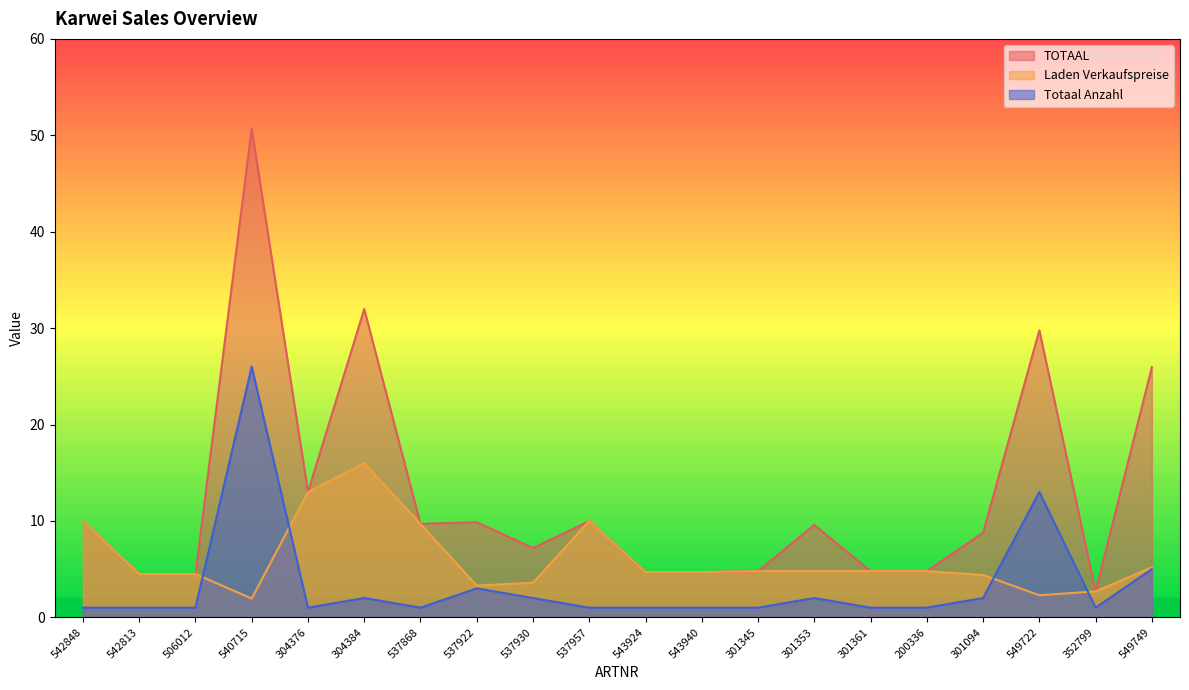

Which series has the largest total across all categories?

TOTAAL